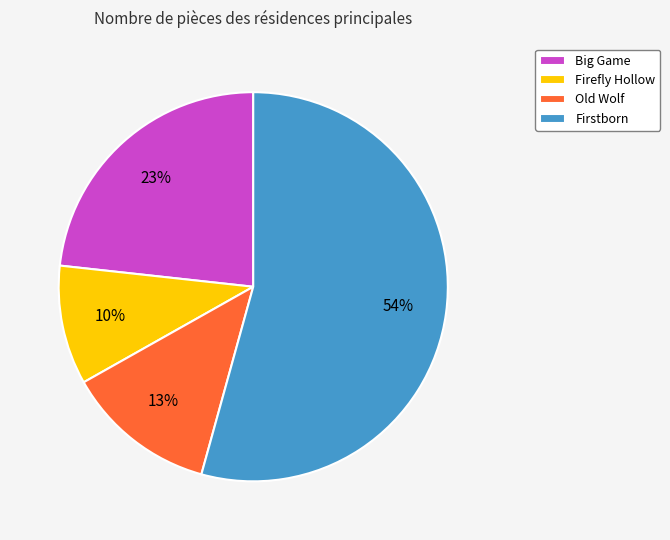

Which category has the smallest portion of the pie?

Firefly Hollow